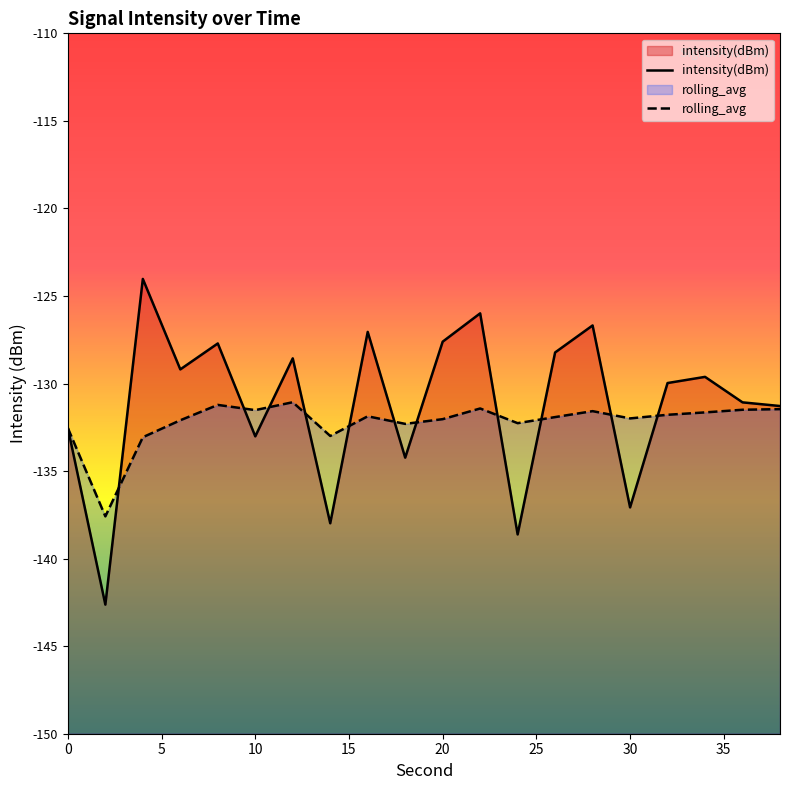

What is the total value across all series at 10?

-264.5